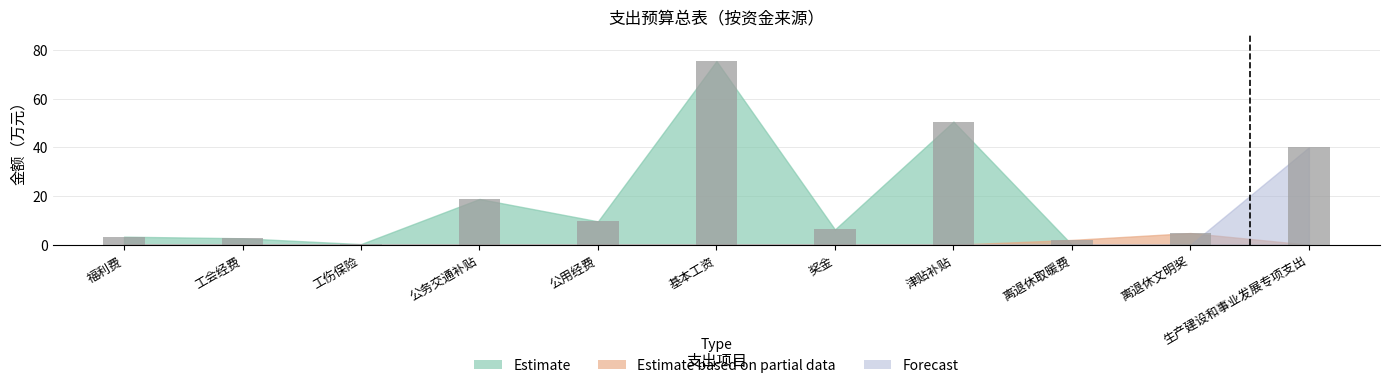

Approximately how many times larger is the value at 基本工资 compared to 离退休文明奖?

15.7